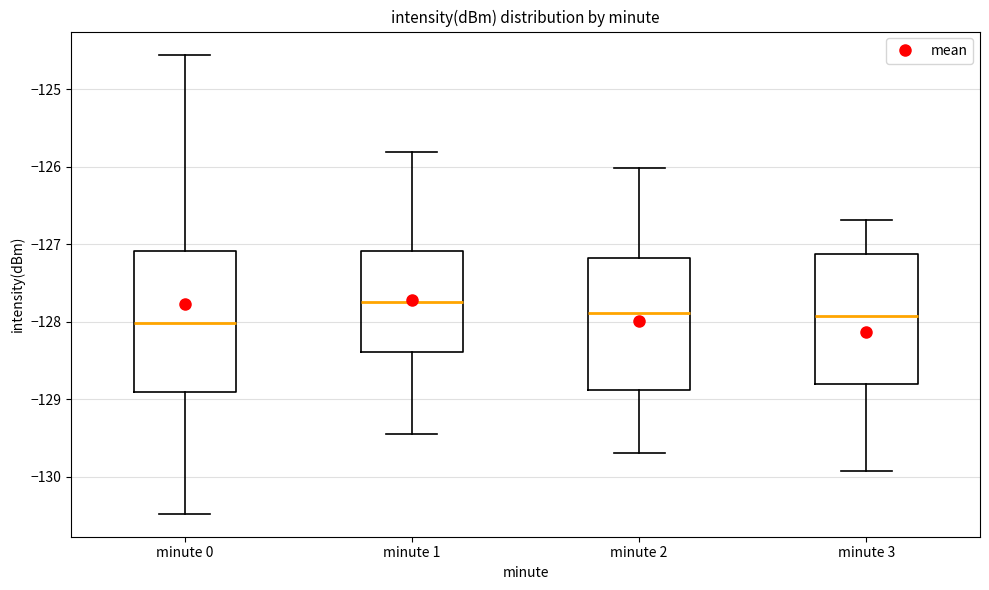

Comparing the boxes themselves (not the whiskers), which one is the tallest?

minute 0